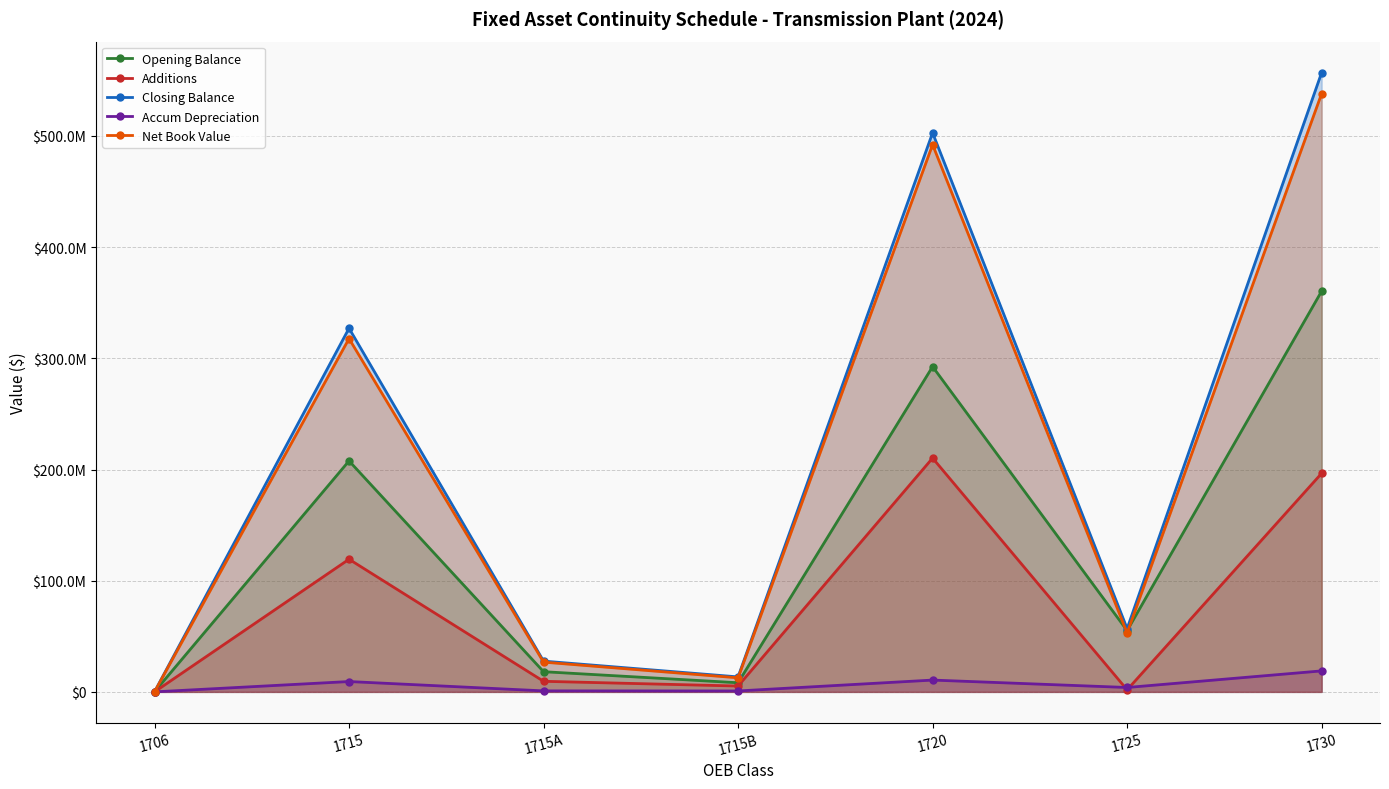

Reading right to left, transcribe all the data shown in this chart.

Opening Balance: 360407306.1	55110720.8	292518140.8	8211109.6	18152796.6	207727024.3	54795.6
Additions: 196572416.2	1833253.8	210275453.4	5260441.8	9514488.5	119303106.7	0.0
Closing Balance: 556979722.3	56910262.5	502793594.2	13471551.4	27667285.1	327030131.0	54795.6
Accum Depreciation: 18878523.3	3955892.1	10615640.4	828851.4	899827.1	9300379.7	8219.3
Net Book Value: 538101199.0	52954370.3	492177953.9	12642700.0	26767458.0	317729751.3	46576.2